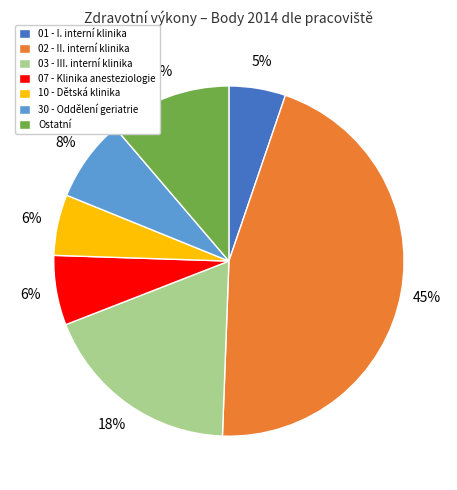

How many segments does this pie chart have?

7